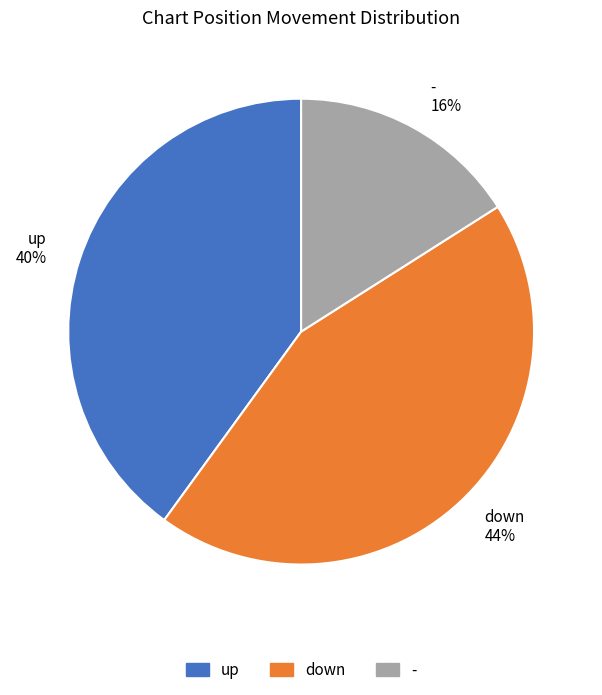

True or false: down accounts for 36% of the total.

False